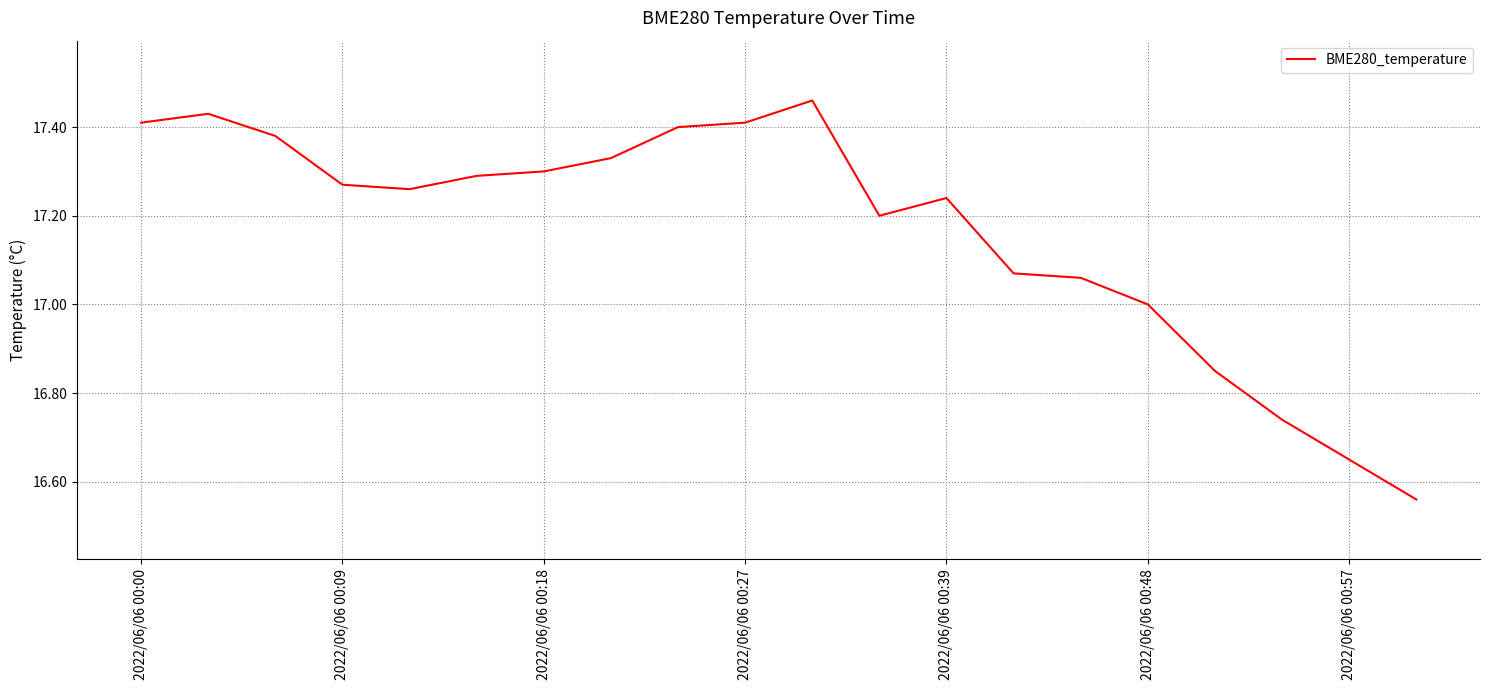

What is the difference between the maximum and minimum values?

0.9